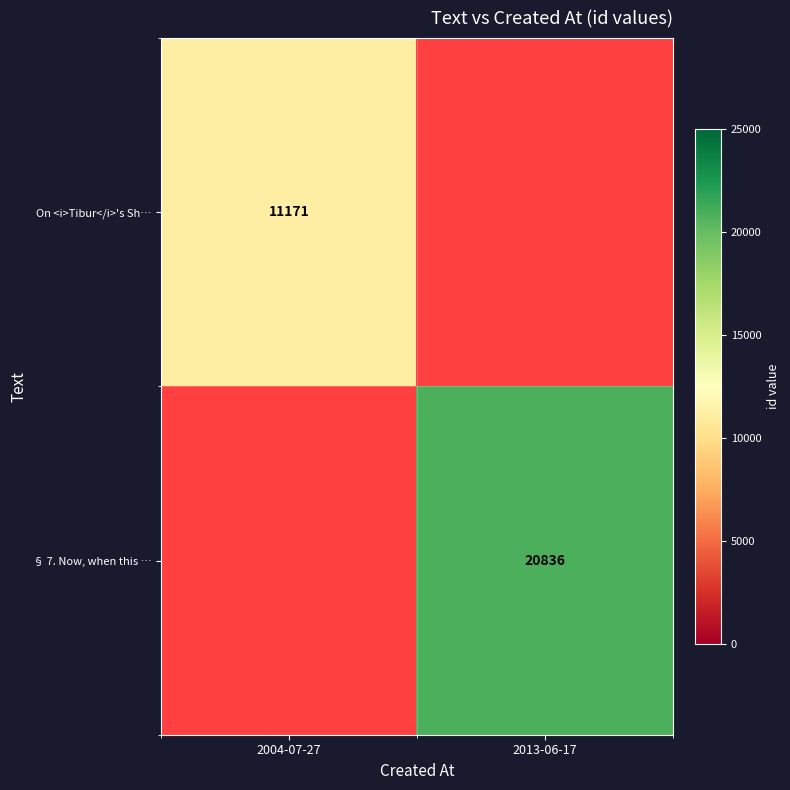

Which has a higher value, 2004-07-27 or 2013-06-17?

2013-06-17